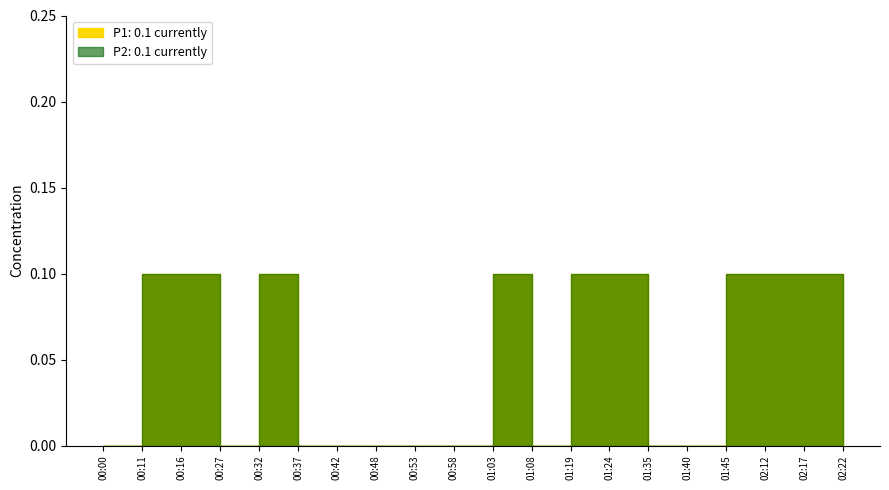

True or false: P2 and P1 intersect in this chart.

False